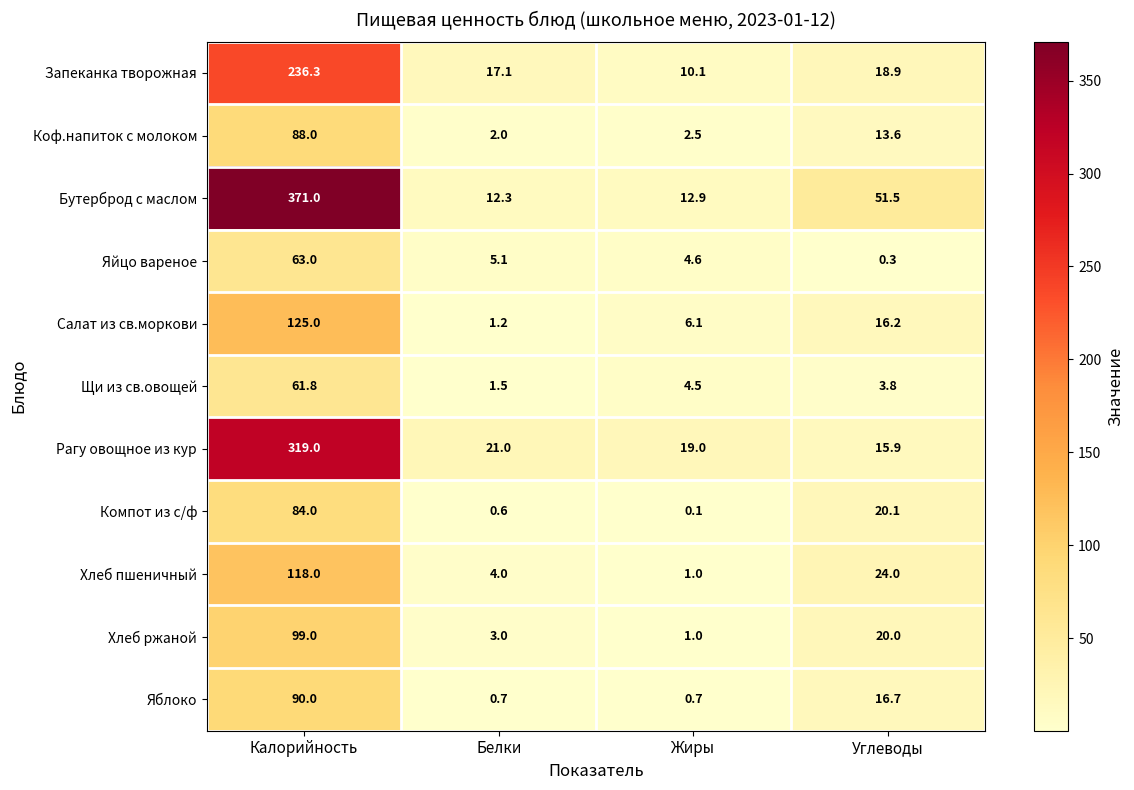

What is the average value of the Бутерброд с маслом series?

111.9